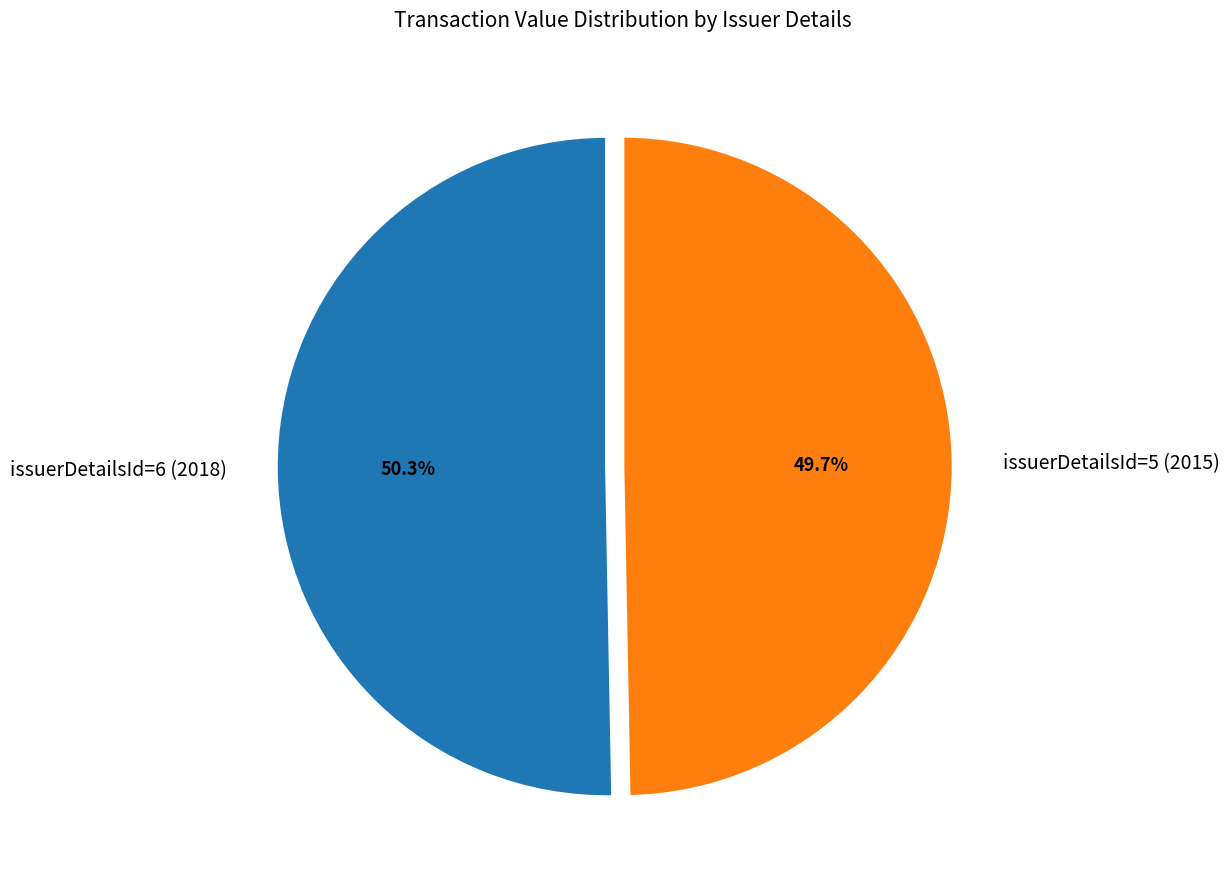

Which category has the smallest portion of the pie?

issuerDetailsId=5 (2015)